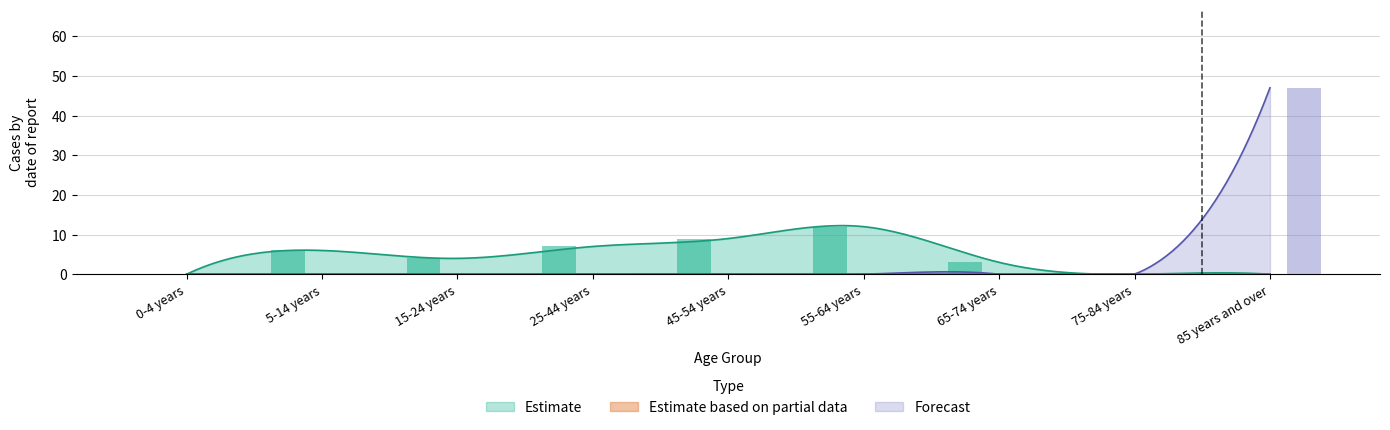

Which series has the widest spread of values?

Forecast